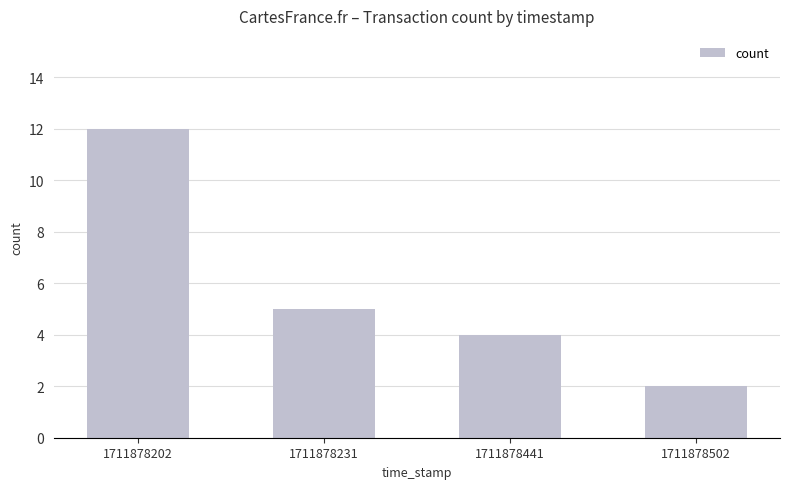

What is the difference between the maximum and minimum values?

10